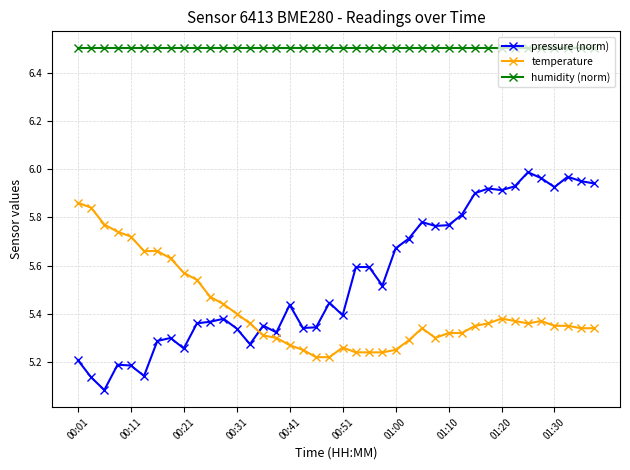

Which series has the widest spread of values?

pressure (norm)